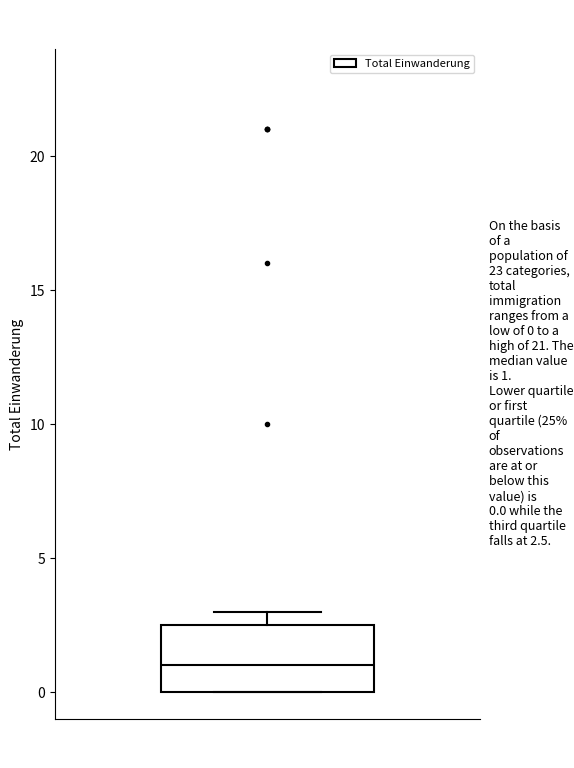

Where does the median line of the box sit on the y-axis? The values are not printed on the chart, so give them approximately, as read against the axis.

1.0